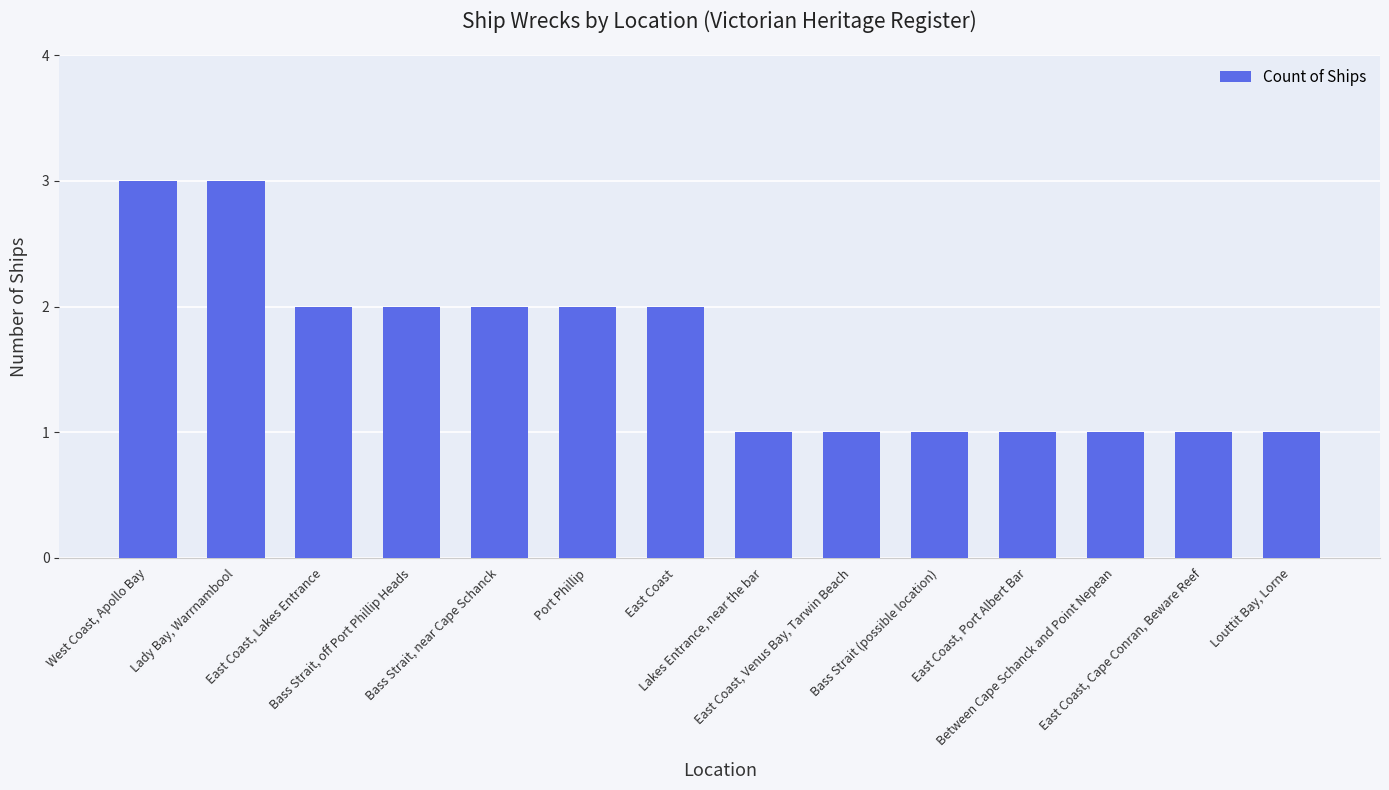

What is the sum of the values at Lakes Entrance, near the bar and Bass Strait, off Port Phillip Heads?

3